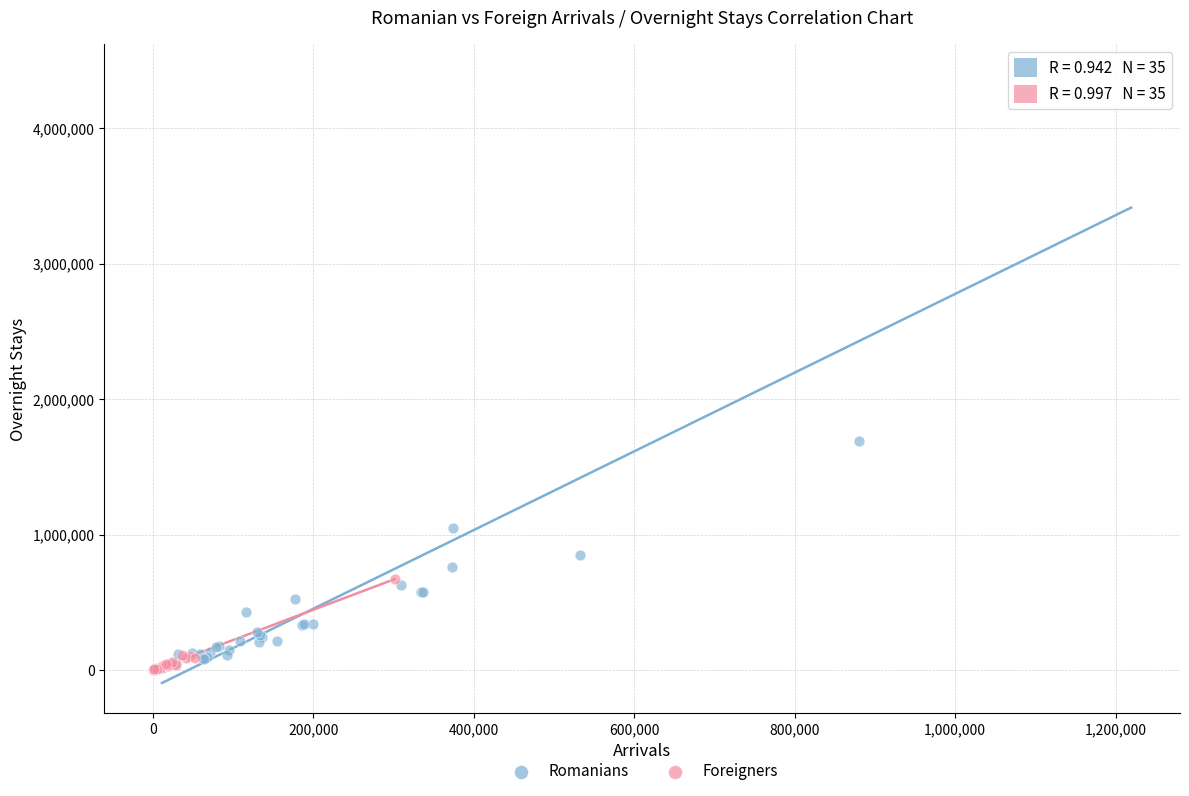

Which series has the widest spread of Y values?

Romanians